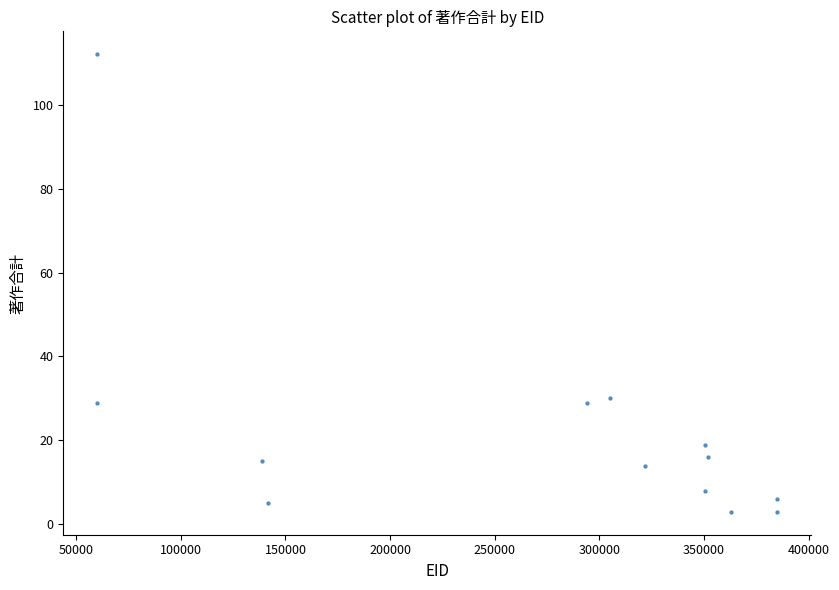

What is the range of Y values (max minus min)?

109